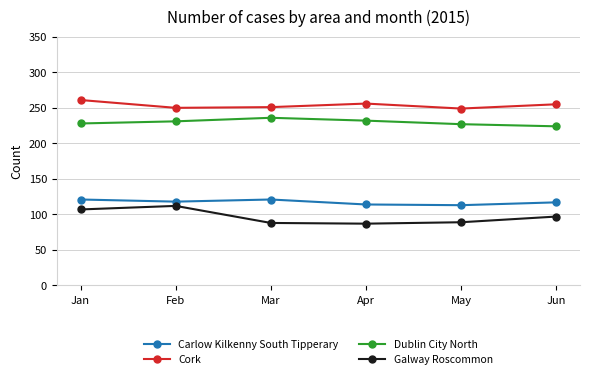

True or false: Galway Roscommon has a value of 200 at Feb.

False